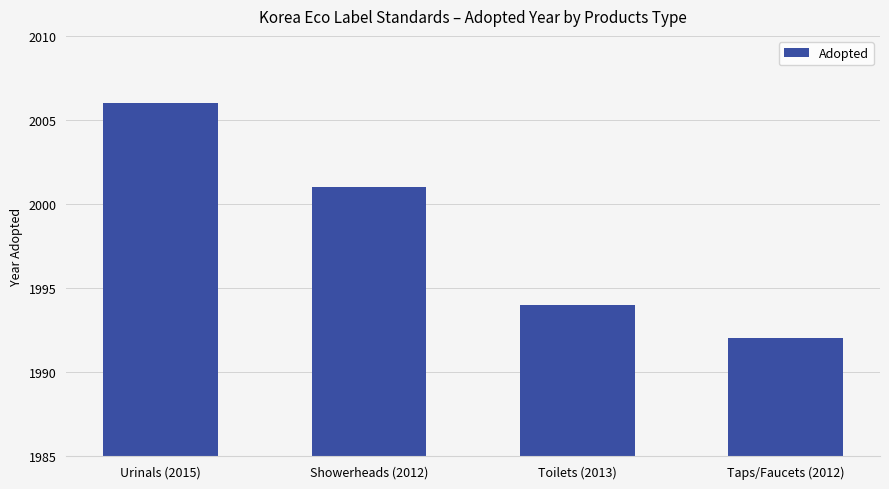

What position from the left is Taps/Faucets (2012)?

4